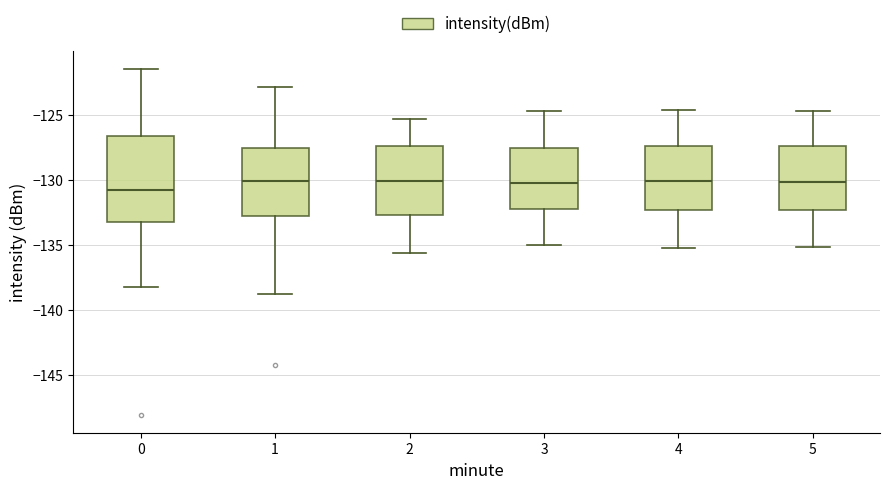

Comparing the boxes themselves (not the whiskers), which one is the tallest?

0